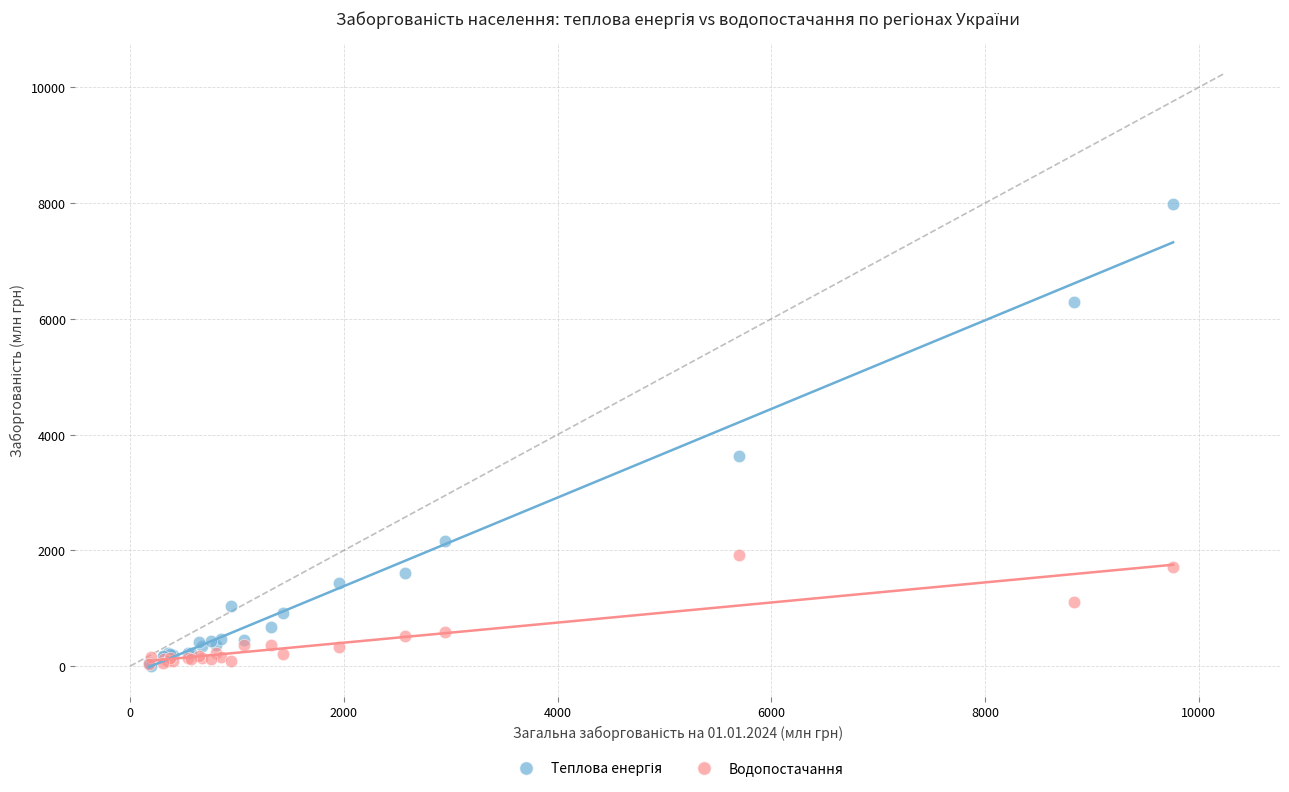

Across all series, what Y value is closest to 3990?

3622.9